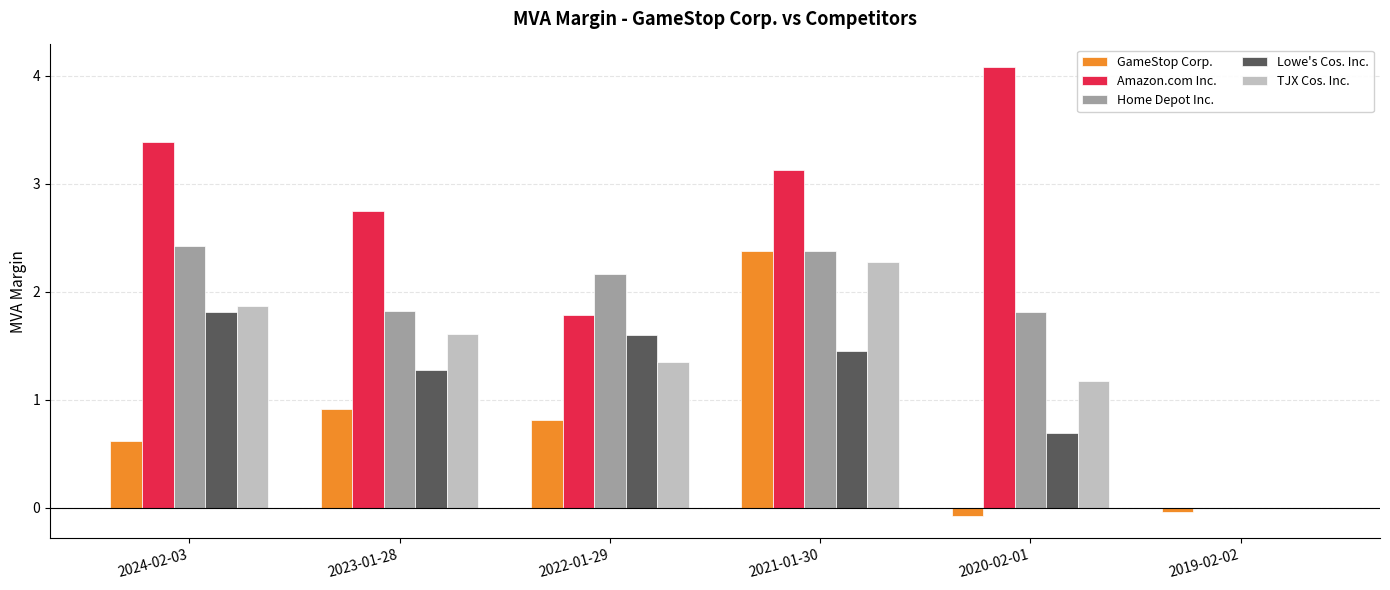

What is the sum of the GameStop Corp. values at 2024-02-03 and 2023-01-28?

1.5